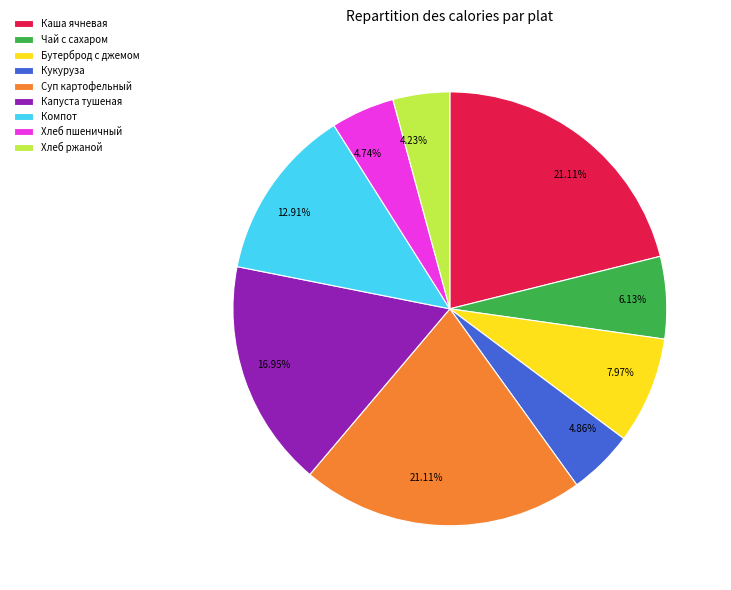

Which slice is the smallest?

Хлеб ржаной